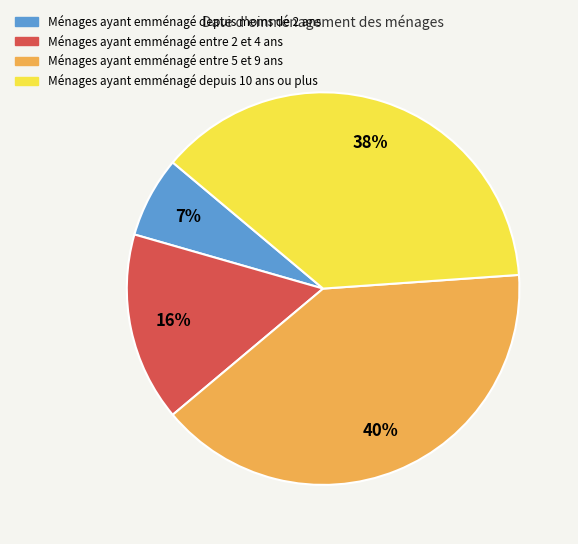

To the nearest percent, what portion does Ménages ayant emménagé depuis moins de 2 ans represent?

7%